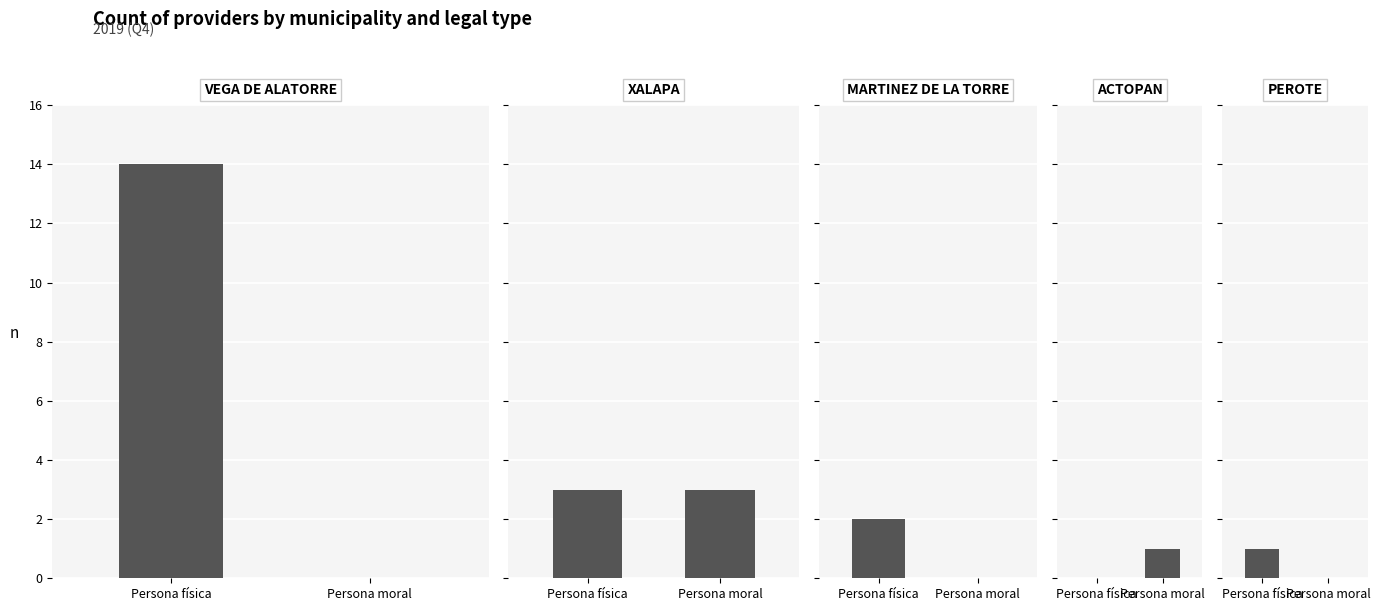

Are the bars grouped side by side (vs. stacked)?

Yes